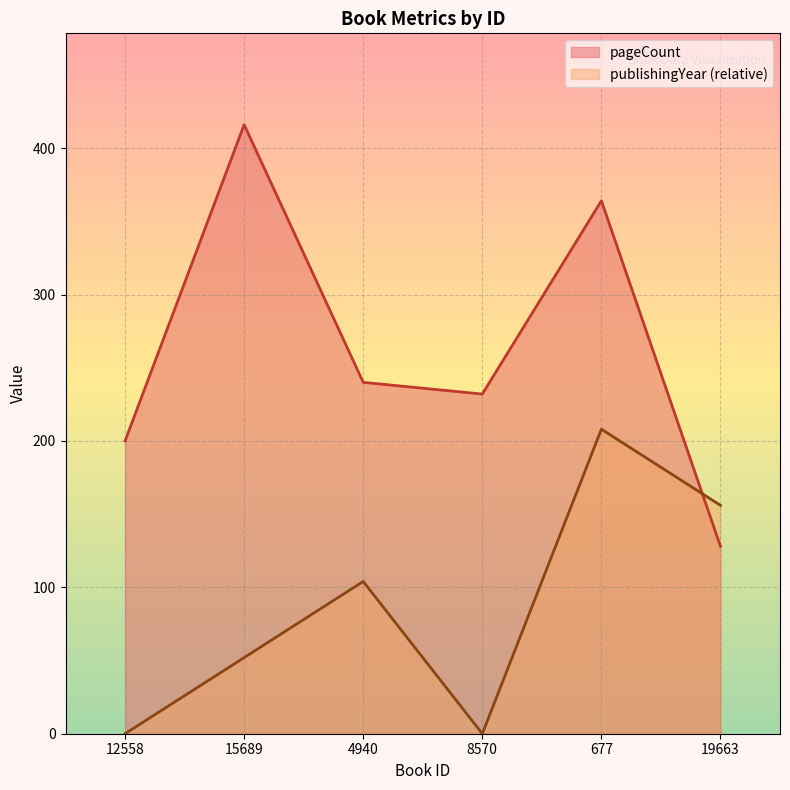

What position from the right is 12558?

6